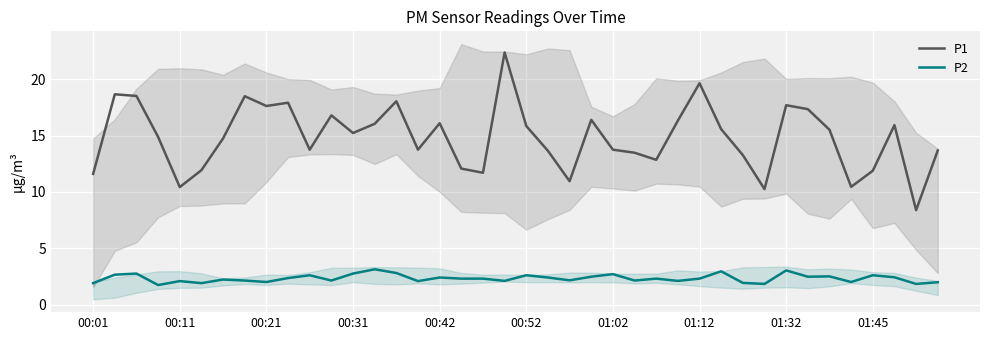

True or false: P1 has a value of 11.9 at 01:45.

True